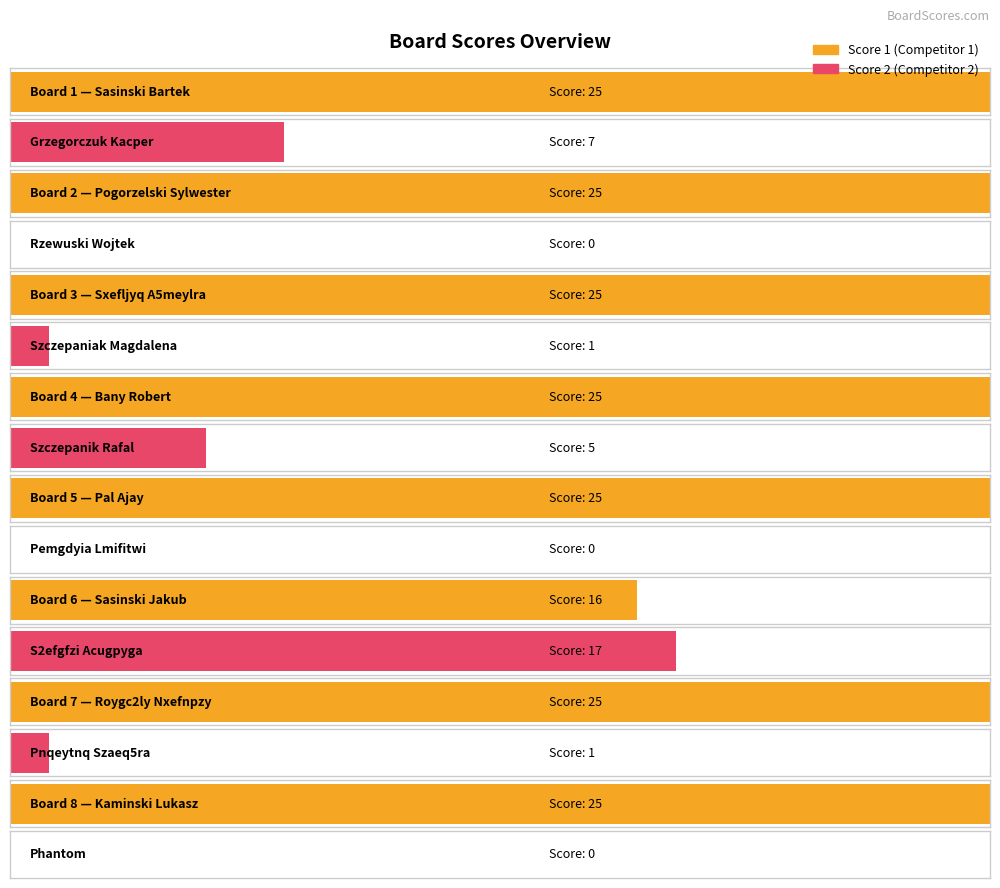

Does the chart contain stacked bars?

No